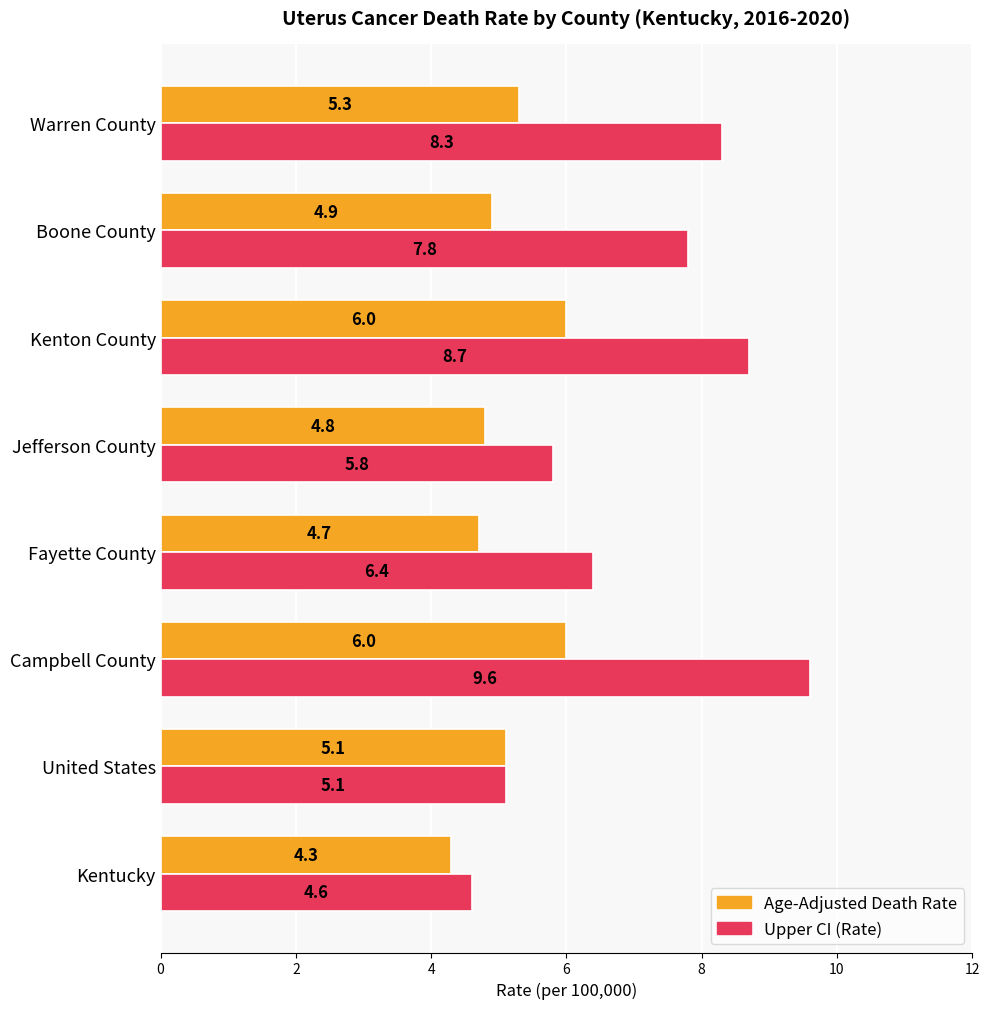

Which label corresponds to the smallest value in the chart?

Kentucky